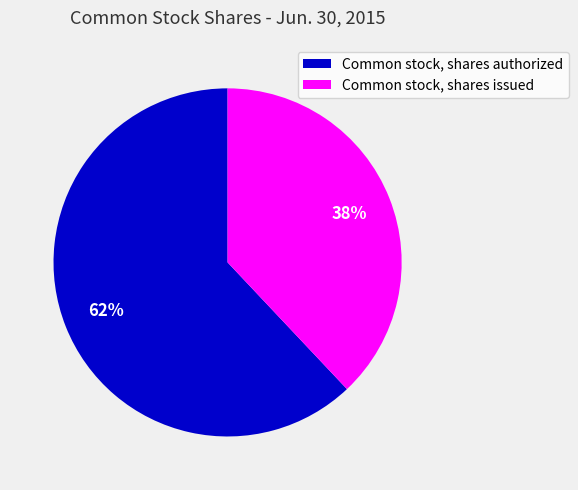

Combined, do Common stock, shares issued and Common stock, shares authorized account for over 50%?

Yes